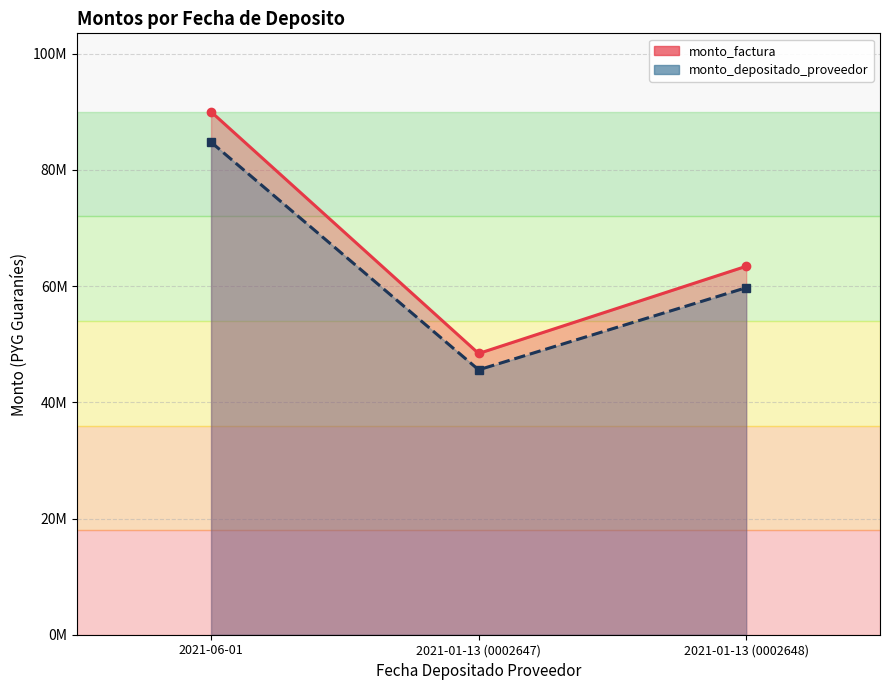

What is the difference between the second highest and minimum values in the monto_factura series?

15008000